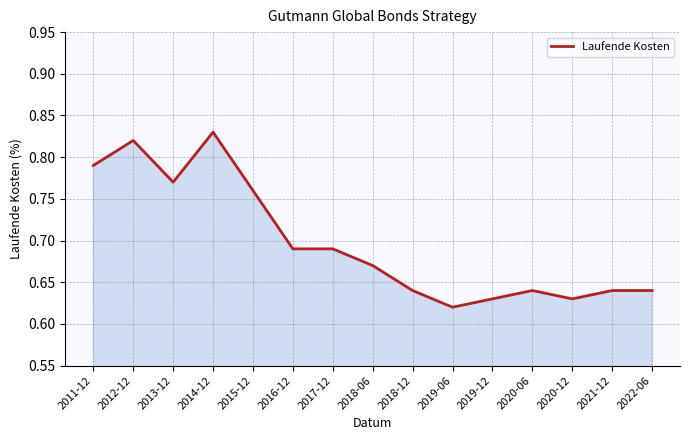

Which has a higher value, 2014-12 or 2021-12?

2014-12